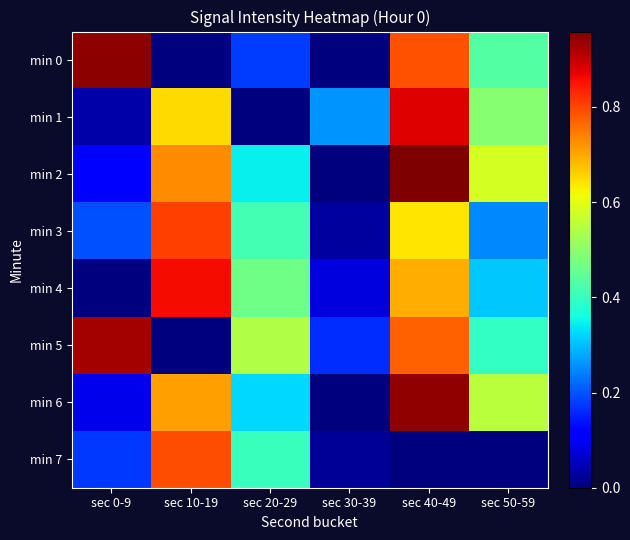

Count the number of data series in this chart.

8